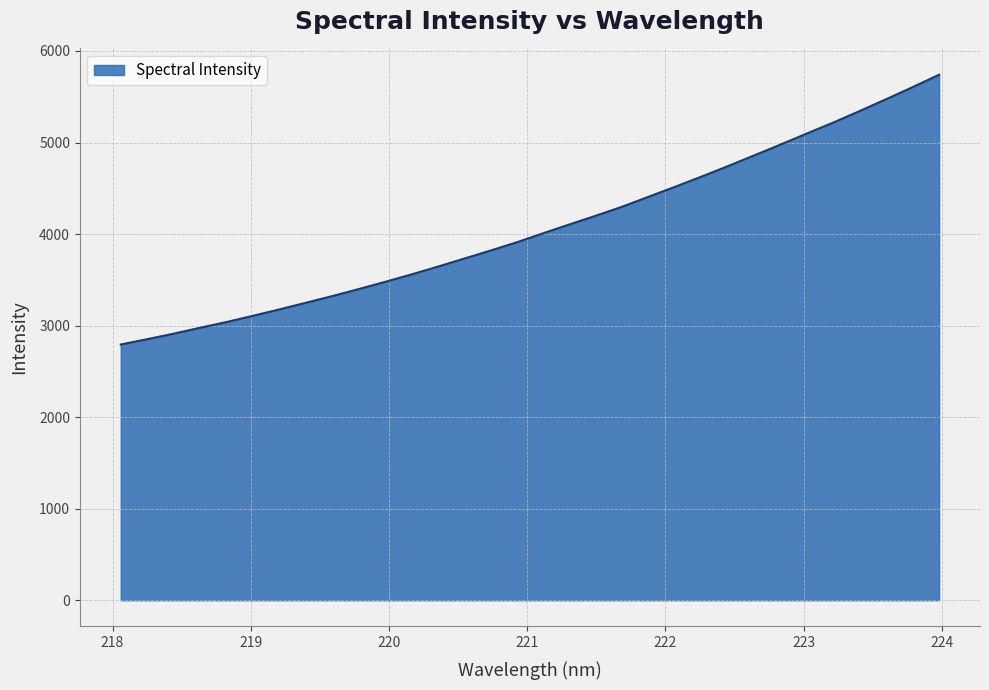

How many lines are shown in the chart?

1